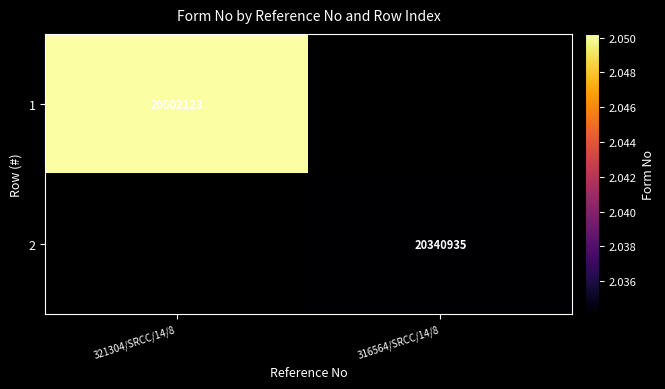

Is it true that 2 equals 28179360 at 316564/SRCC/14/8?

False